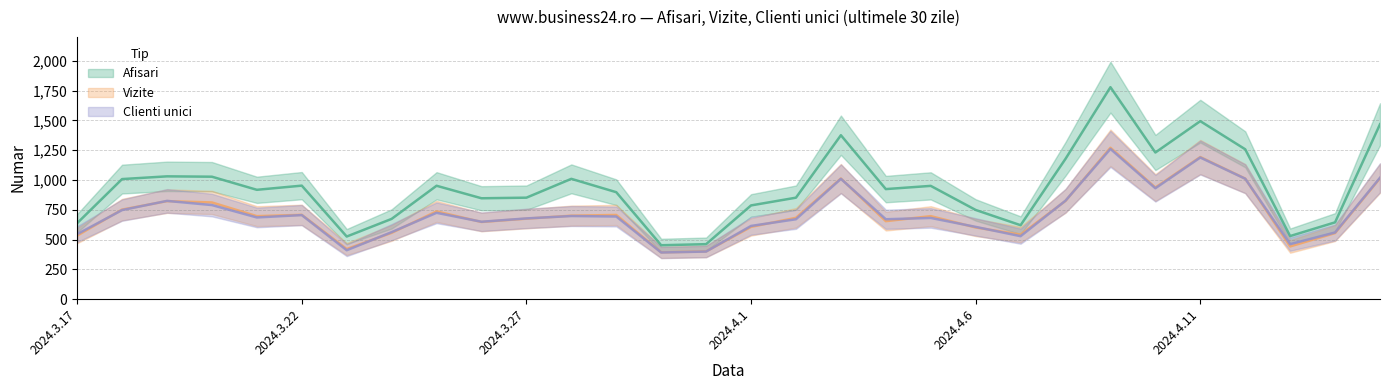

How many data points in Clienti unici are above 685?

14